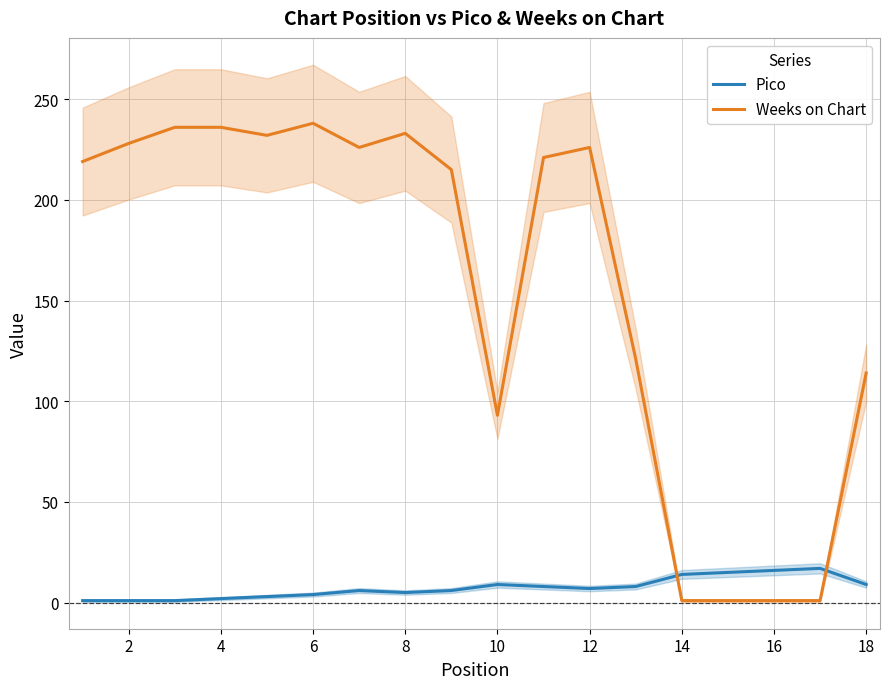

Reading right to left, transcribe all the data shown in this chart.

Pico: 9	17	16	15	14	8	7	8	9	6	5	6	4	3	2	1	1	1
Weeks on Chart: 114	1	1	1	1	121	226	221	93	215	233	226	238	232	236	236	228	219